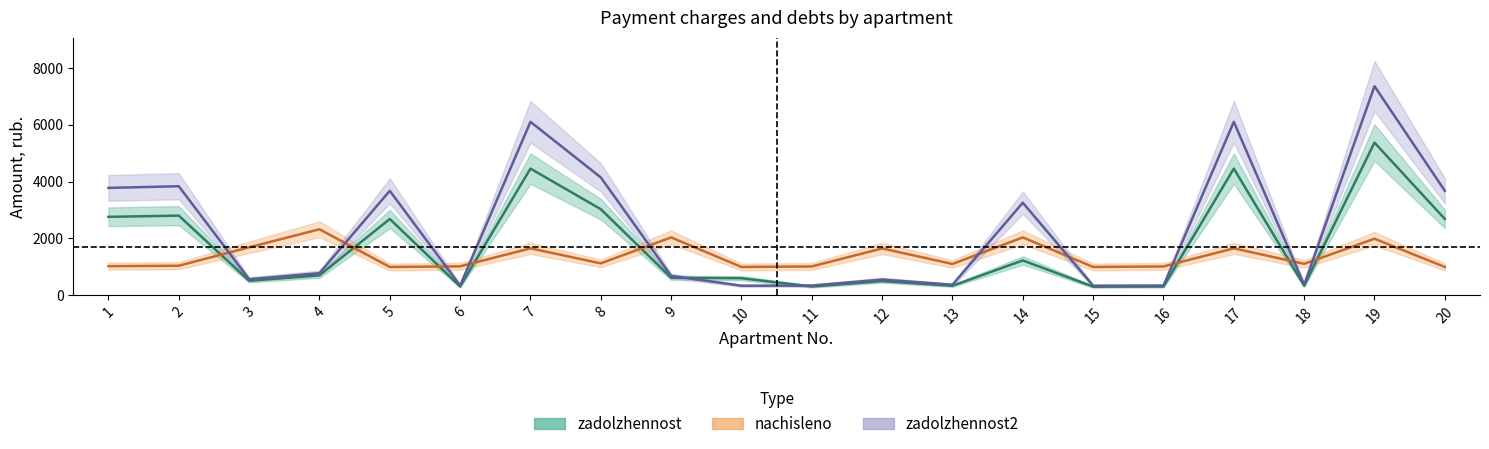

At which label is zadolzhennost closest to 2834?

2